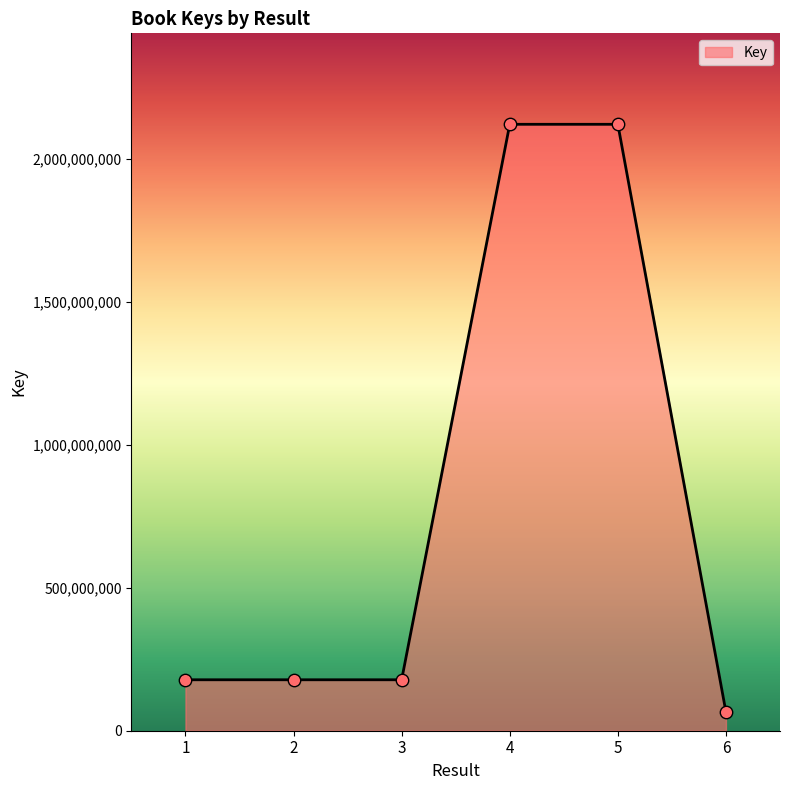

What is the ratio of the value at 1 to the value at 2?

1.0